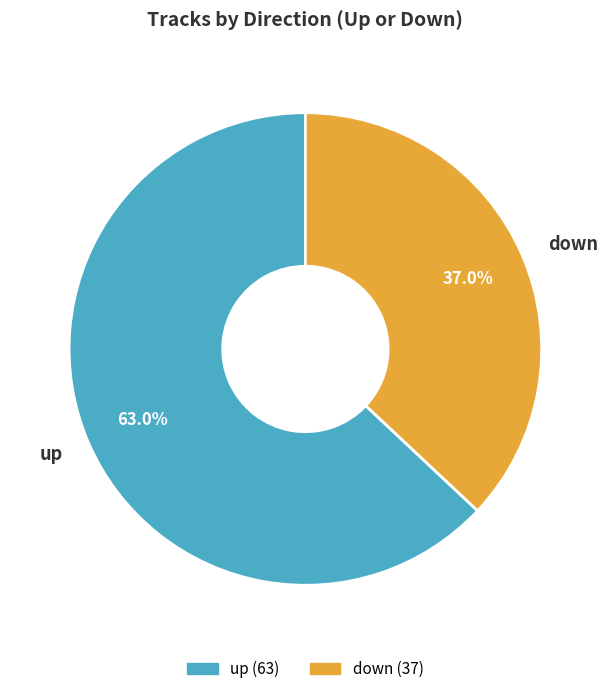

To the nearest percent, what is the difference between the largest and smallest slice percentages?

26%